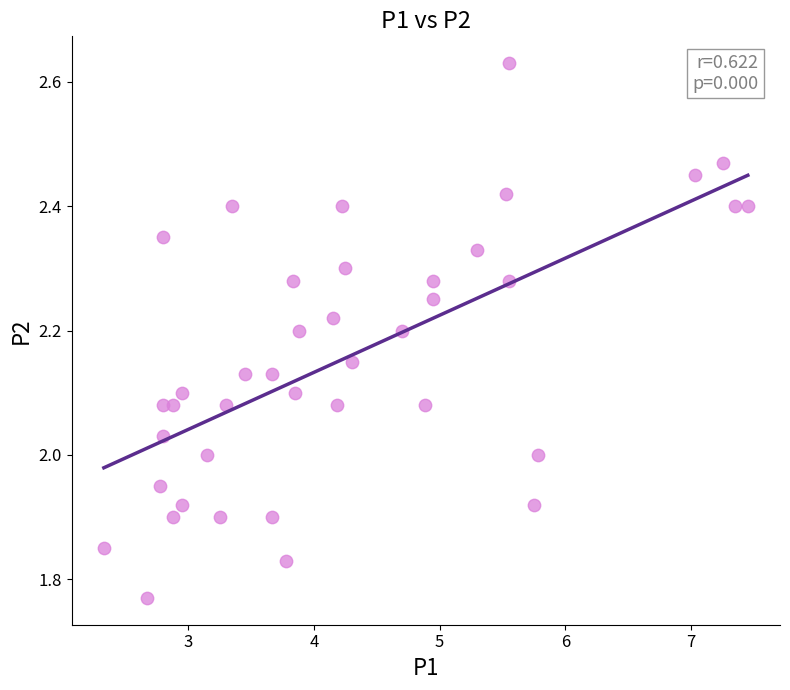

What is the range of X values (max minus min)?

5.1